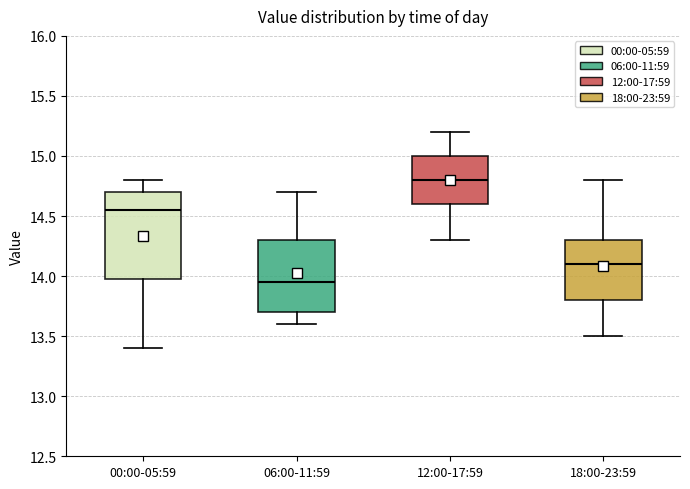

Reading left to right, transcribe this box plot: for each box, give where its median line is, the range the box spans, and where its two whiskers end, as read against the y-axis. The values are not printed on the chart, so give them approximately, as read against the axis.

00:00-05:59: median 14.55, box 14.00 to 14.70, whiskers 13.40 to 14.80
06:00-11:59: median 13.95, box 13.70 to 14.30, whiskers 13.60 to 14.70
12:00-17:59: median 14.80, box 14.60 to 15.00, whiskers 14.30 to 15.20
18:00-23:59: median 14.10, box 13.80 to 14.30, whiskers 13.50 to 14.80